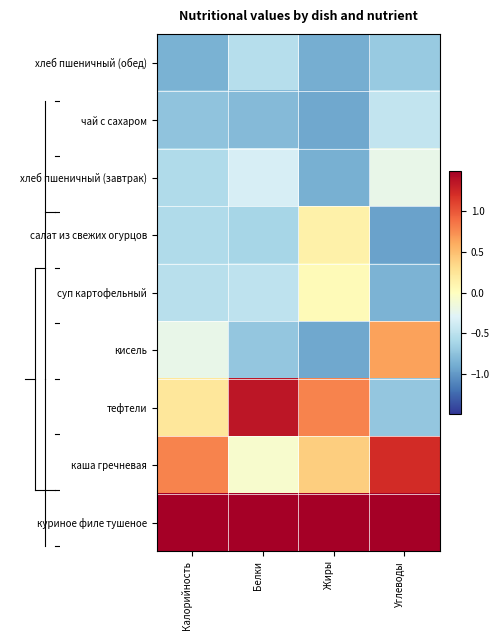

At Жиры, list the series in order from largest to smallest.

куриное филе тушеное, тефтели, каша гречневая, салат из свежих огурцов, суп картофельный, хлеб пшеничный (завтрак), хлеб пшеничный (обед), чай с сахаром, кисель